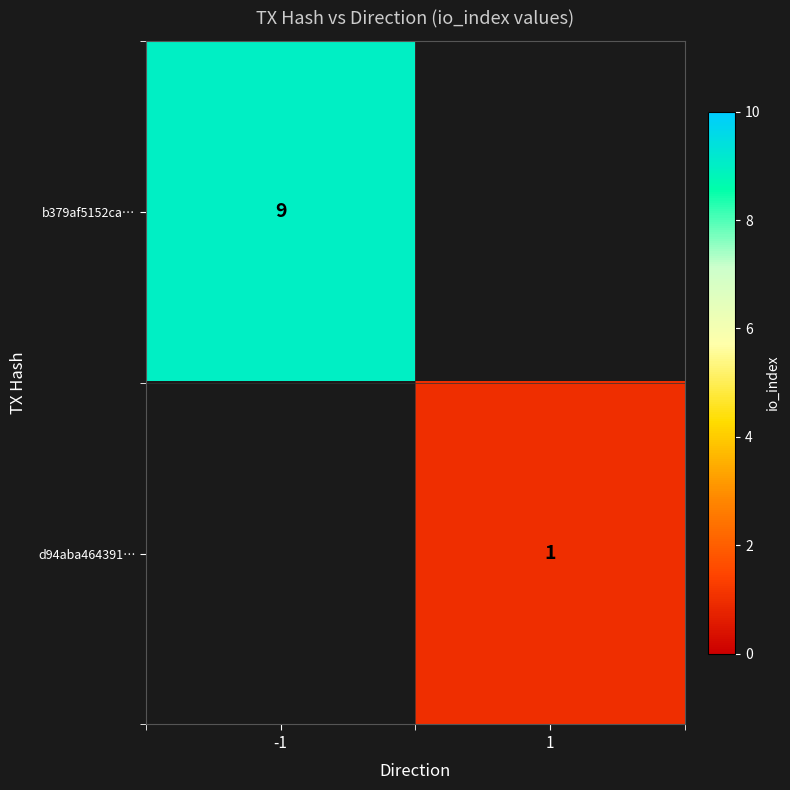

Is the value of b379af5152ca… at -1 greater than the value of d94aba464391… at 1?

Yes